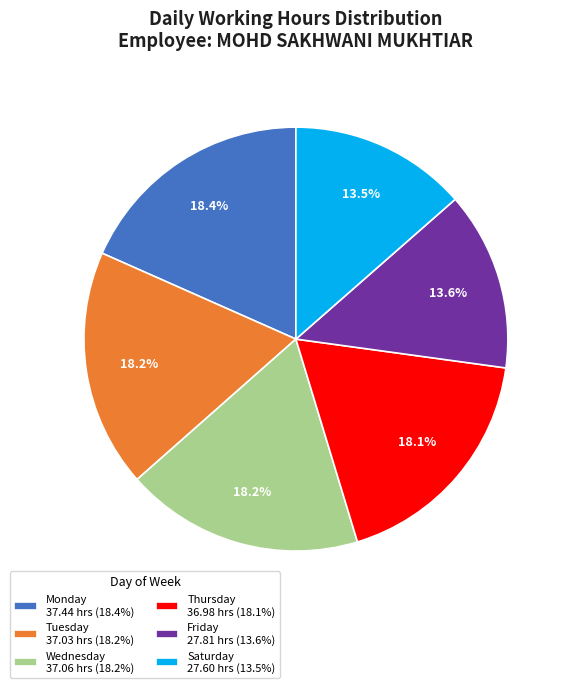

Combined, what portion of the pie is Saturday 27.60 hrs (13.5%) and Tuesday 37.03 hrs (18.2%)?

31.7%